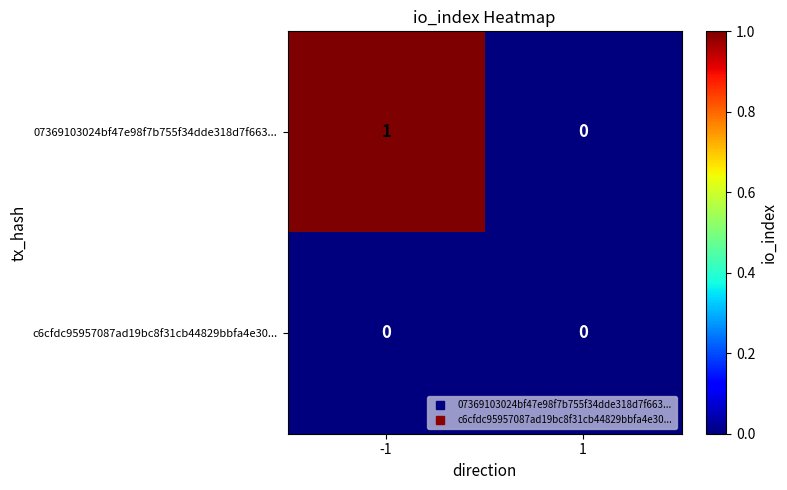

Reading left to right, extract all data points from this chart.

07369103024bf47e98f7b755f34dde318d7f663...: 1	0
c6cfdc95957087ad19bc8f31cb44829bbfa4e30...: 0	0